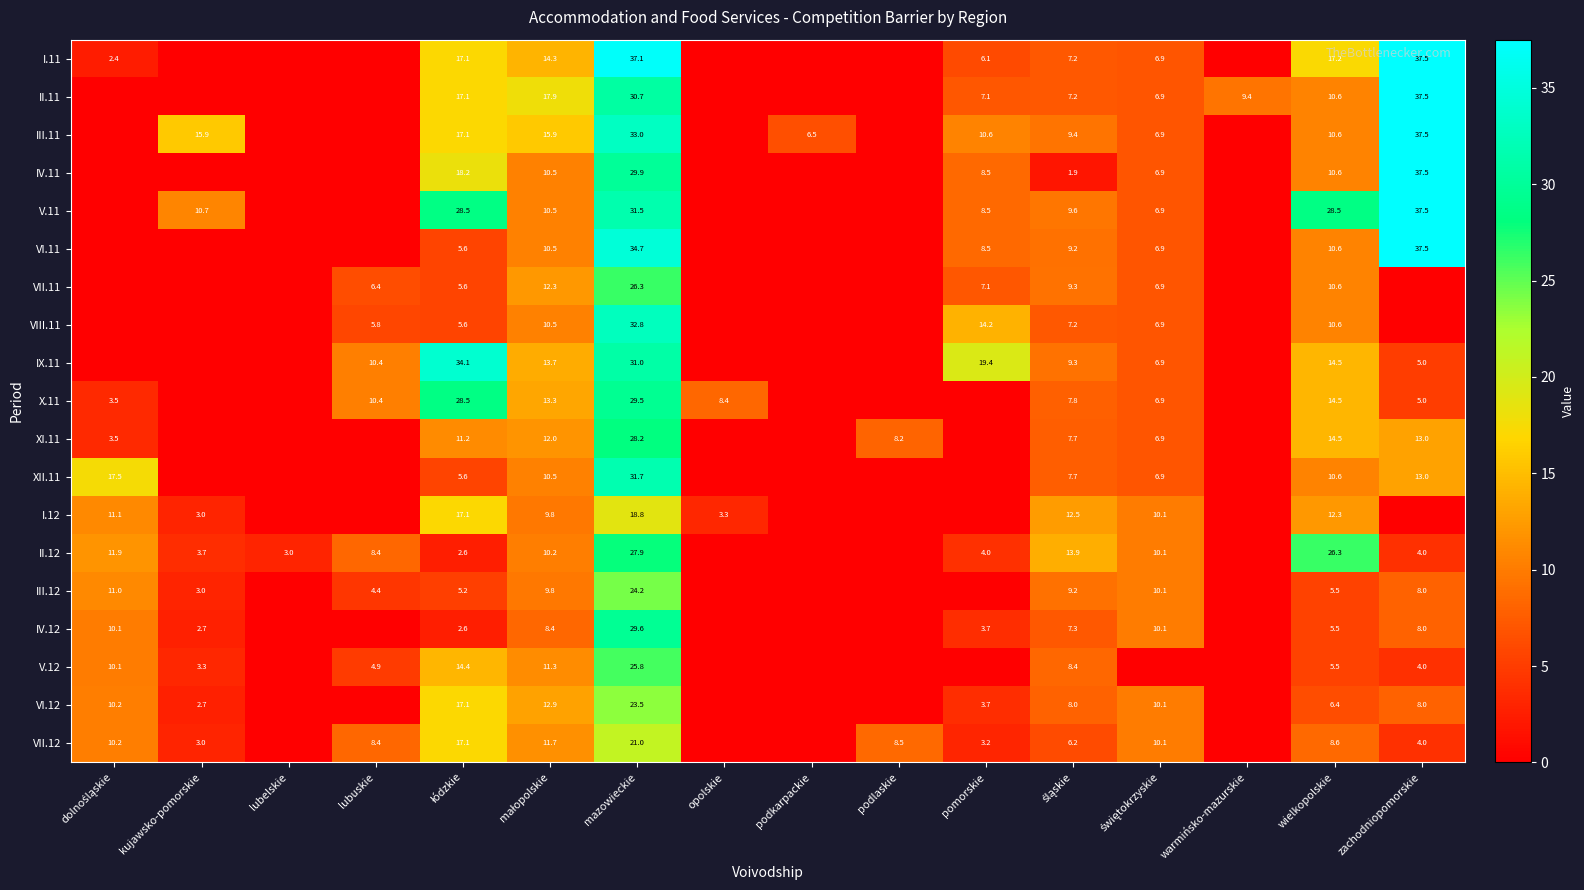

What is the total value across all series at mazowieckie?

547.2